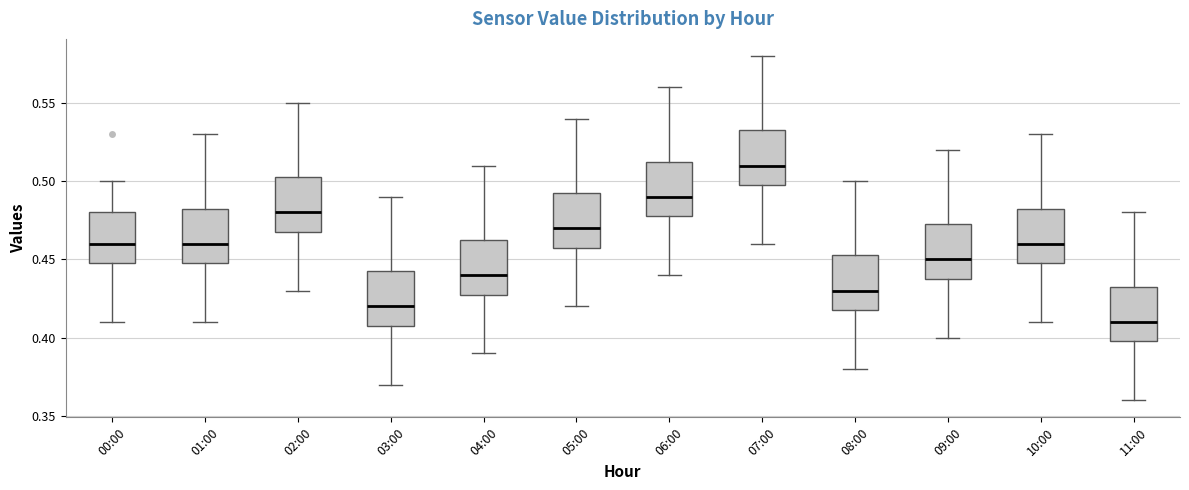

Where is the lower edge of the box for 05:00 on the y-axis? The values are not printed on the chart, so give them approximately, as read against the axis.

0.460